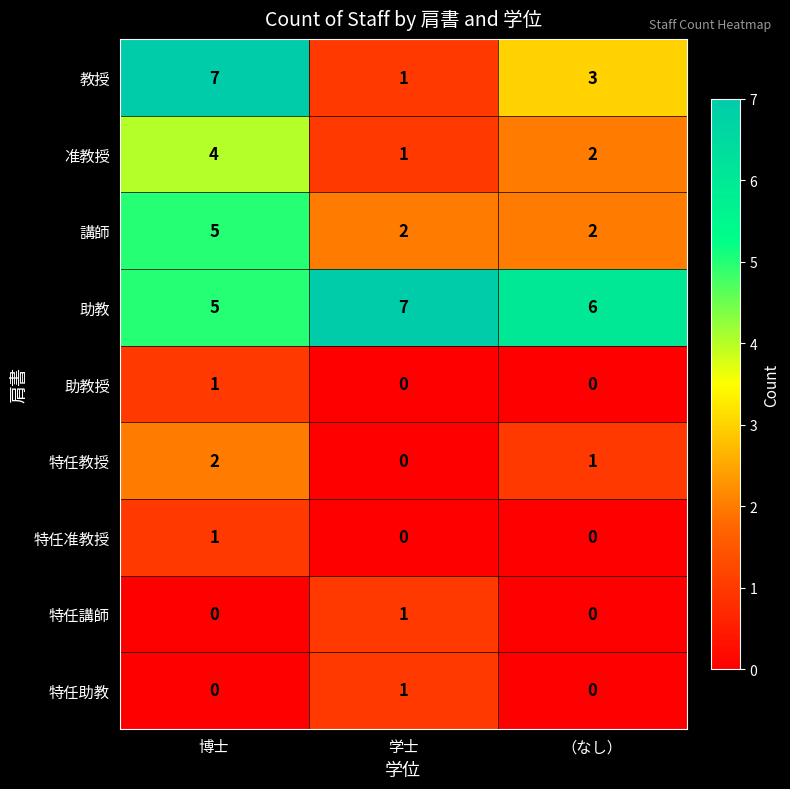

The 特任准教授 series shows 0 at 博士. True or false?

False